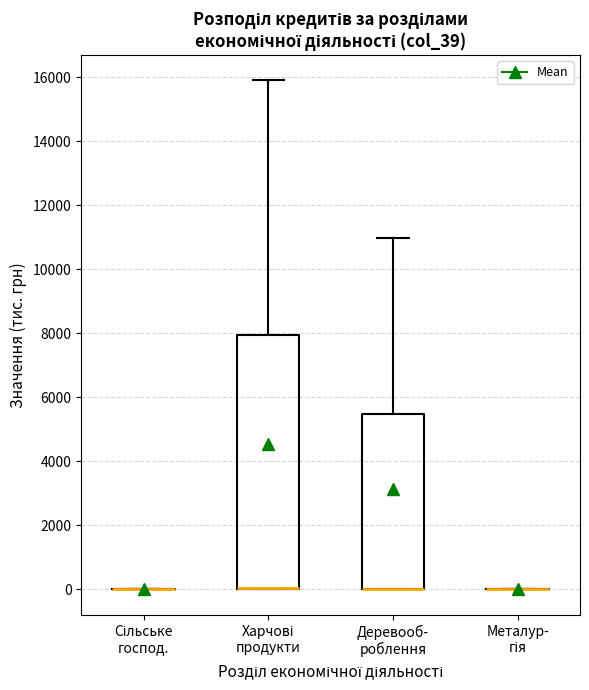

Reading left to right, read every box against the y-axis: the position of its median line, the range the box covers, and the ends of its whiskers. The values are not printed on the chart, so give them approximately, as read against the axis.

Сільське господ.: box collapsed to a line at 0, whiskers 0 to 0
Харчові продукти: median 0 (drawn on the box's lower edge), box 0 to 8000, whiskers 0 to 15800
Деревооб- роблення: median 0 (drawn on the box's lower edge), box 0 to 5400, whiskers 0 to 11000
Металур- гія: box collapsed to a line at 0, whiskers 0 to 0